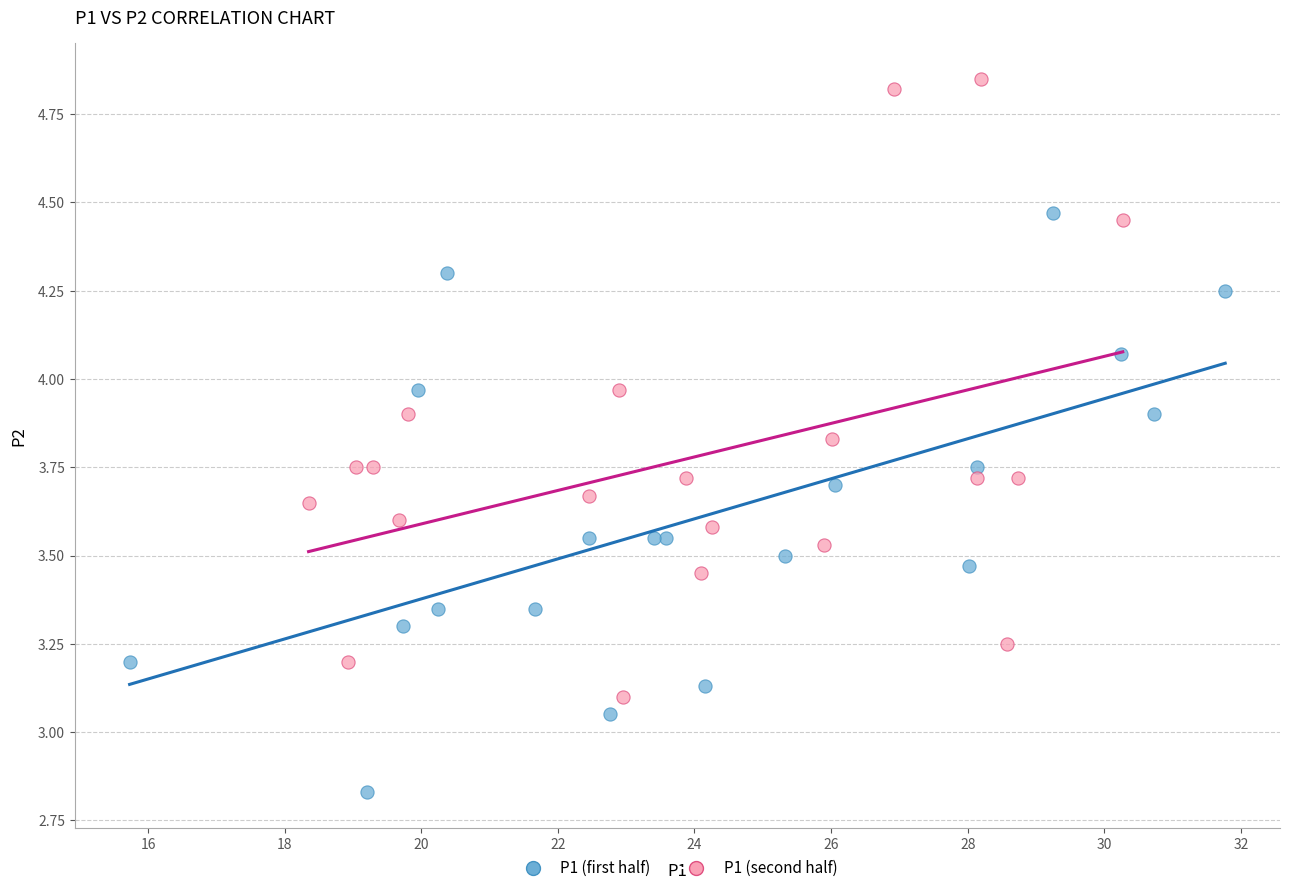

Which series reaches the maximum Y coordinate?

P1 (second half)